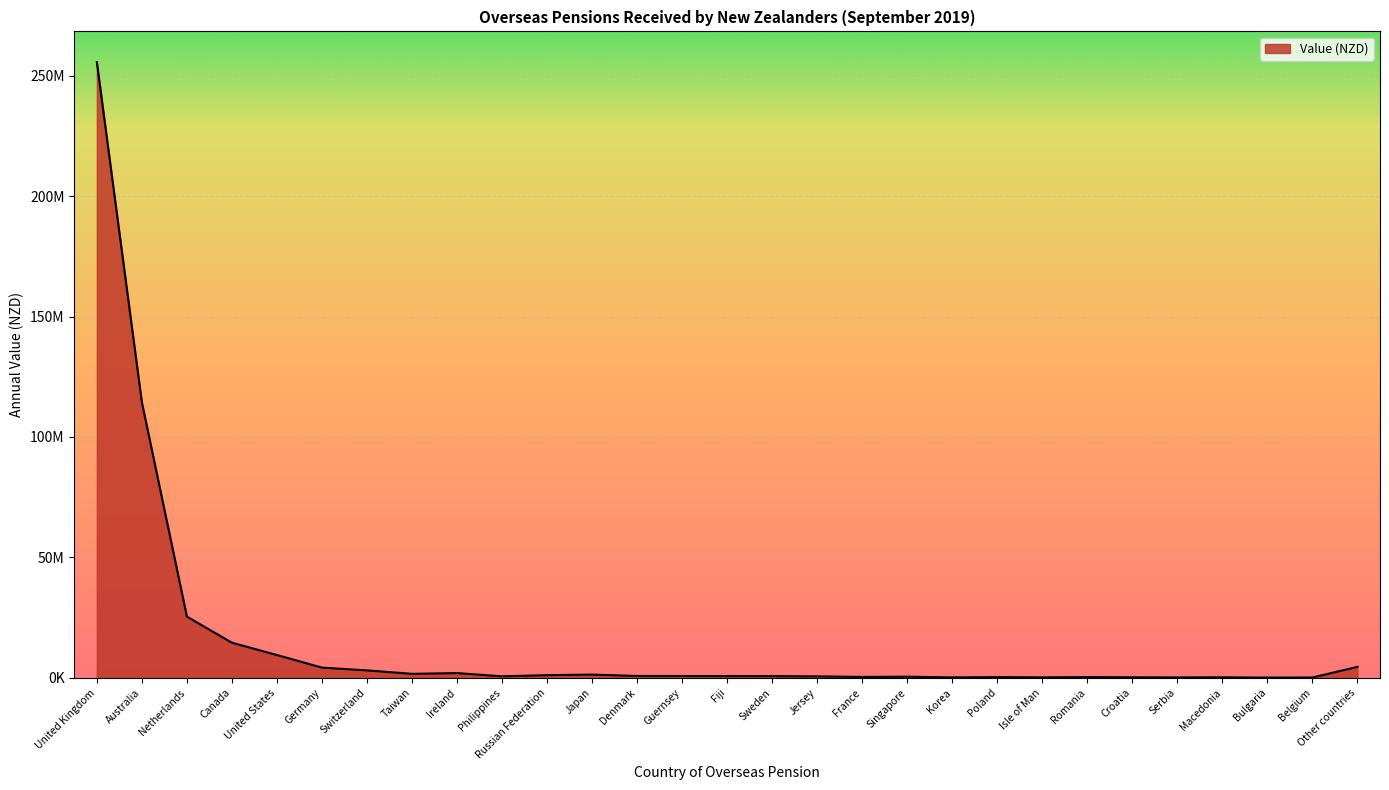

Does the chart display data point markers on the line(s)?

No